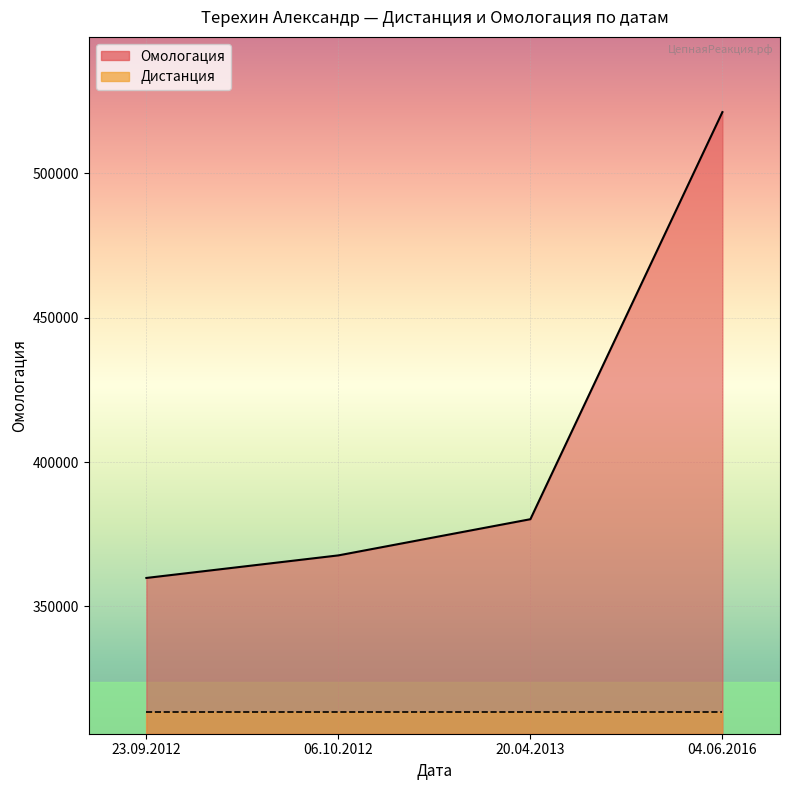

True or false: the data shows 583290 at 23.09.2012.

False